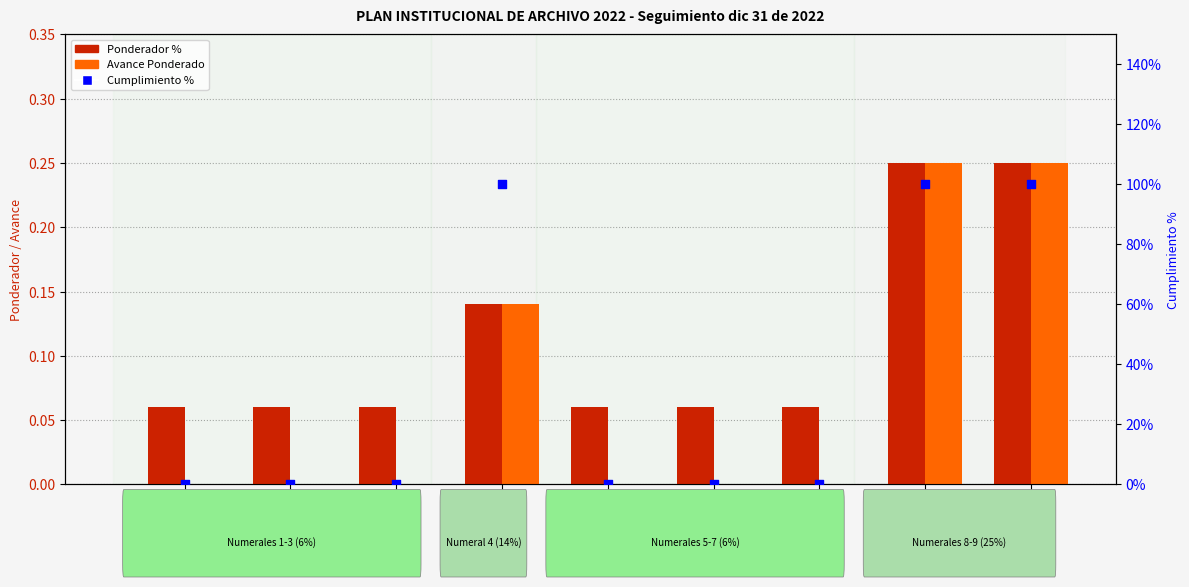

What are all the series names shown in the legend?

Ponderador %, Avance Ponderado, Cumplimiento %